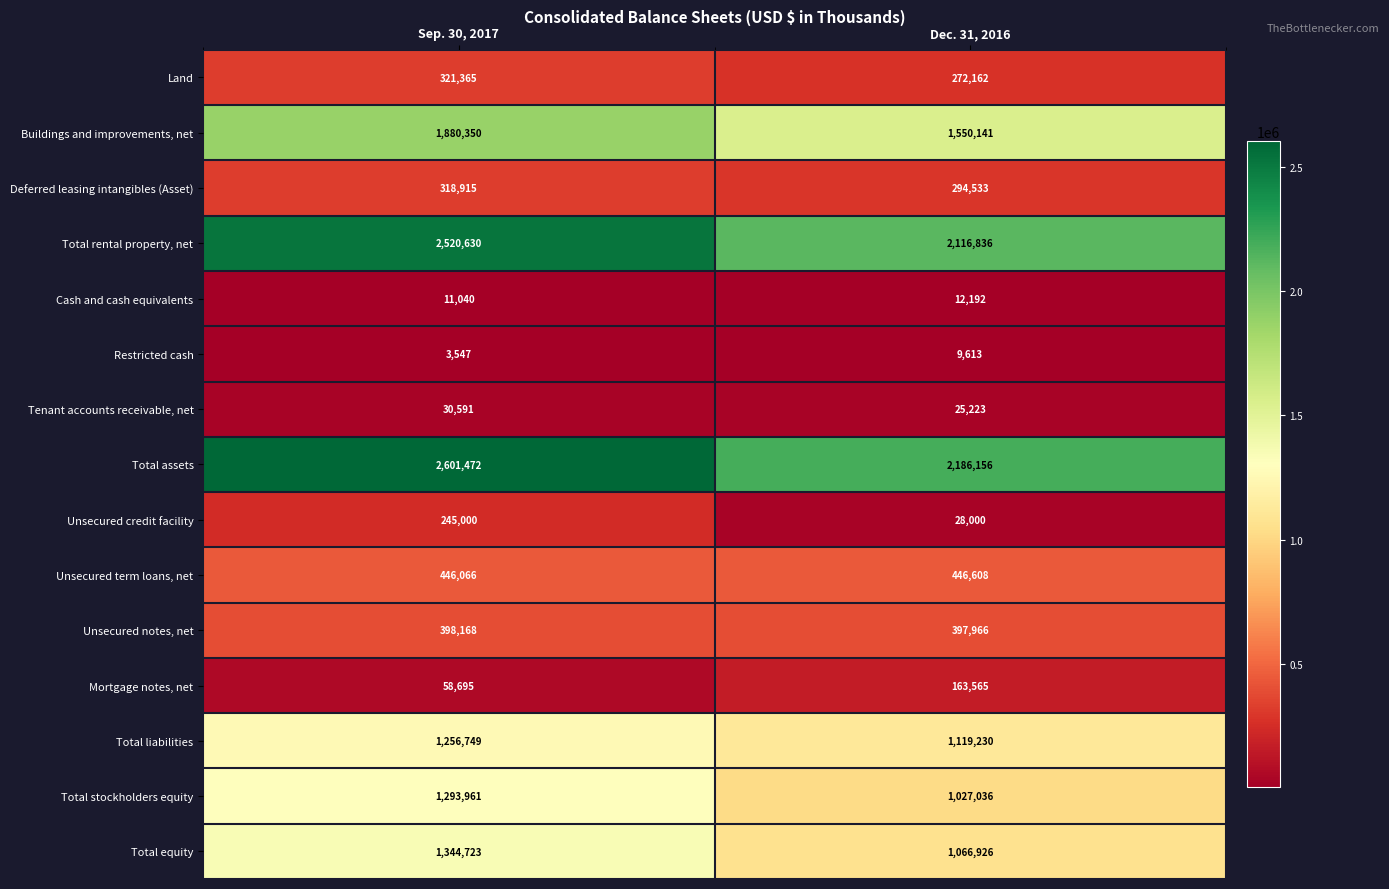

Where is Total equity nearest to the value 1205824?

Dec. 31, 2016